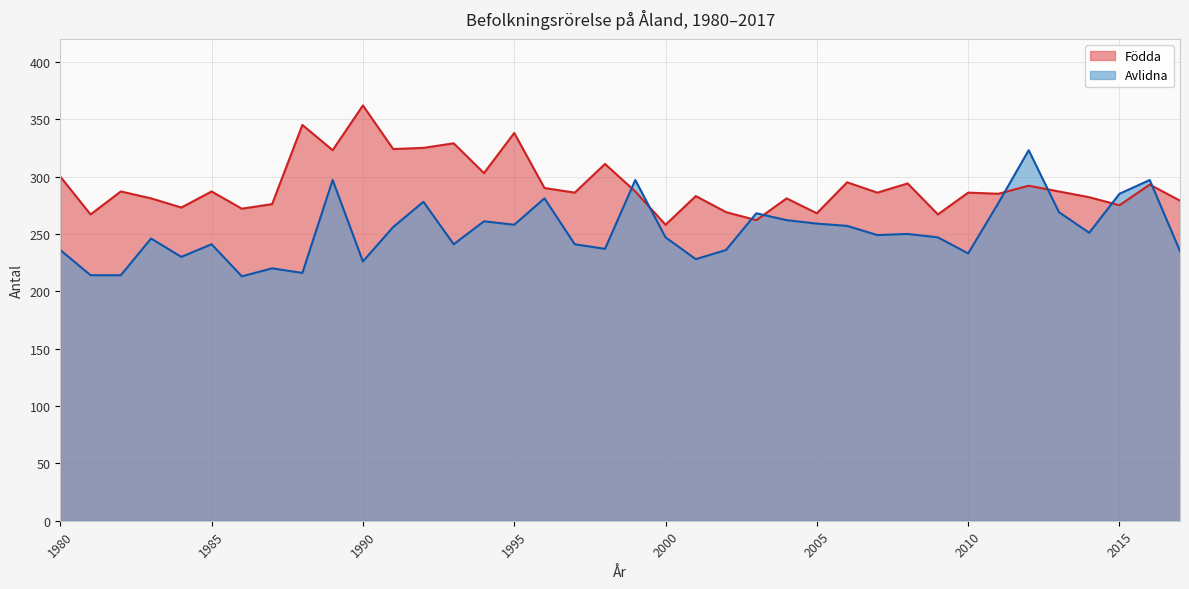

How many values in the Avlidna series are below 249?

19